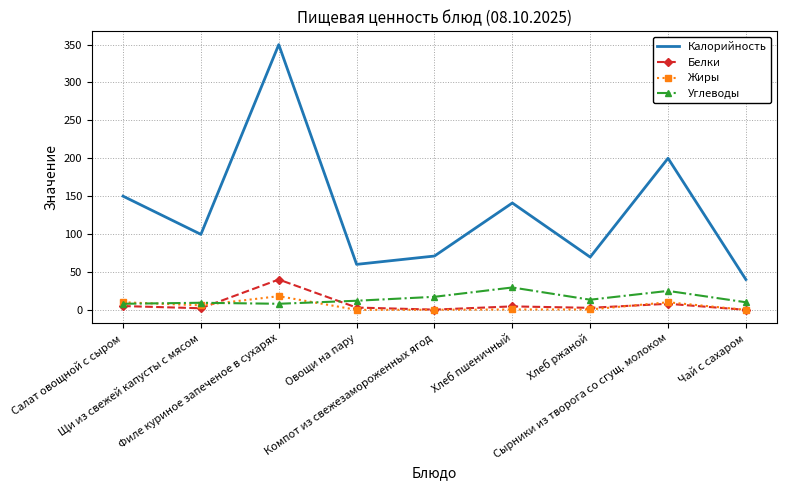

True or false: Жиры and Калорийность cross at least once.

False